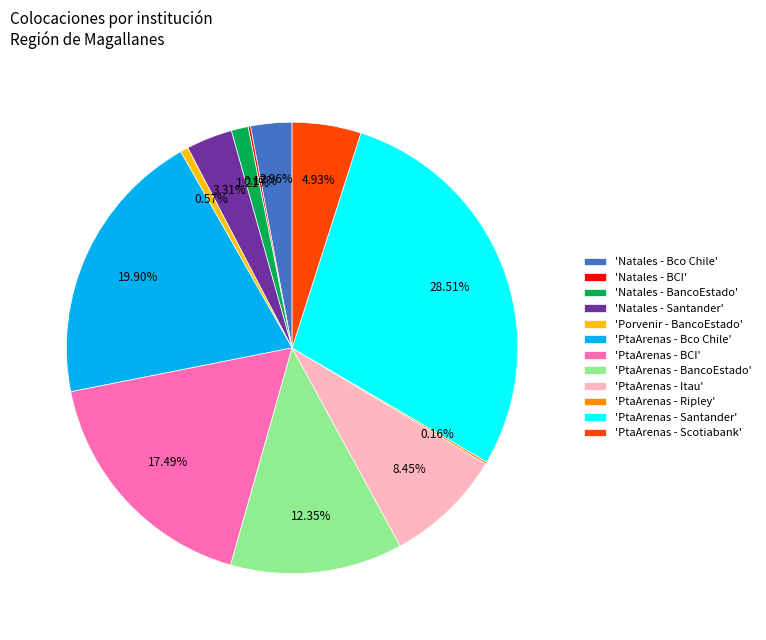

Does any single category account for the majority?

No